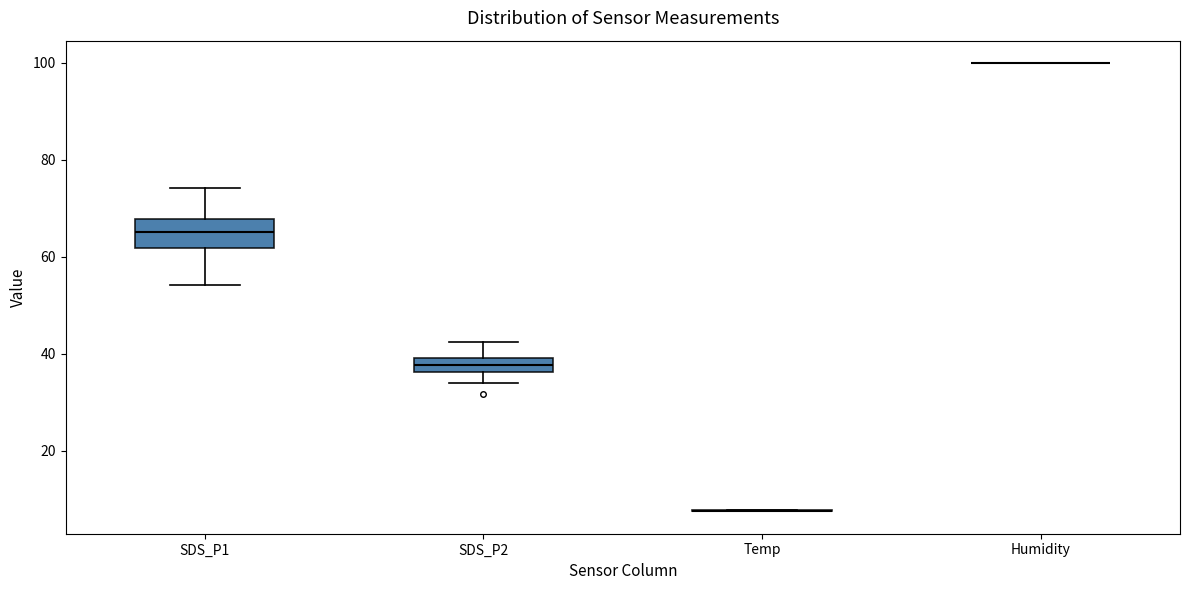

Comparing the boxes themselves (not the whiskers), which one is the tallest?

SDS_P1